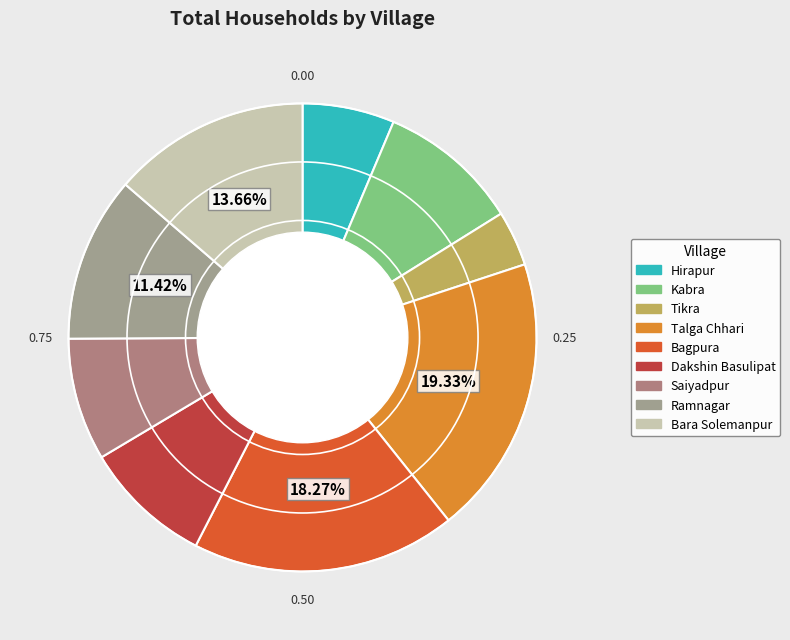

To the nearest percent, what percentage of the pie is Bara Solemanpur?

14%